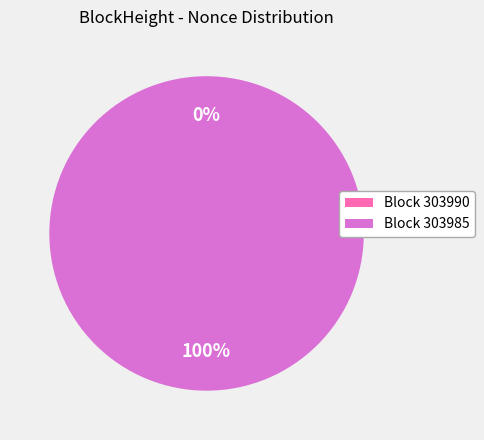

Which slice is the smallest?

303990